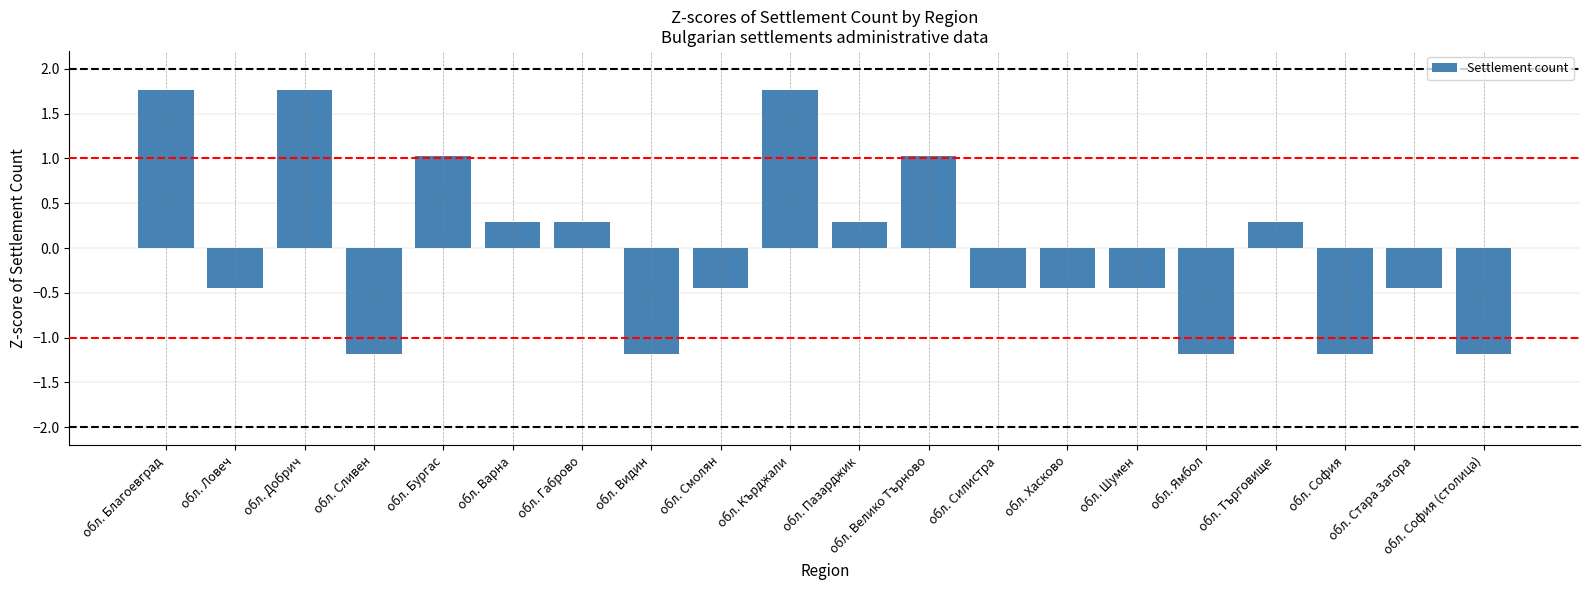

What is the difference between the values at обл. Сливен and обл. Бургас?

2.2